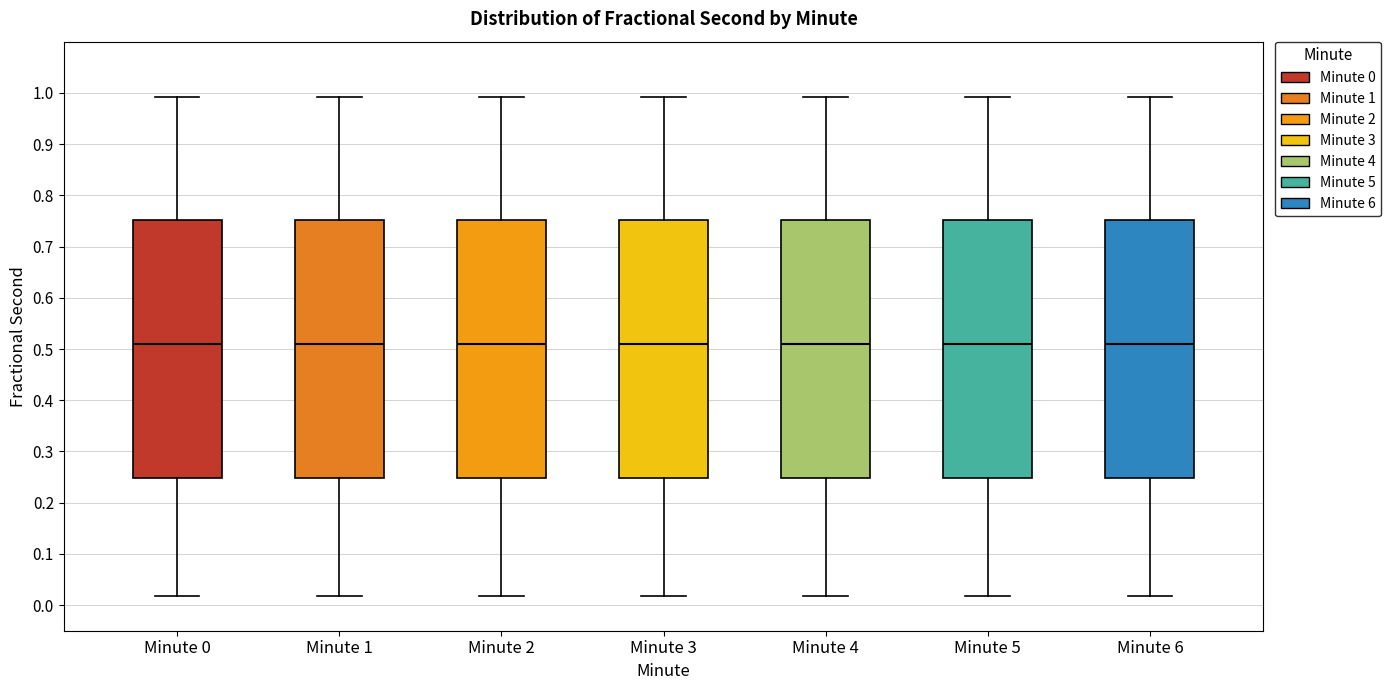

Reading left to right, read every box against the y-axis: the position of its median line, the range the box covers, and the ends of its whiskers. The values are not printed on the chart, so give them approximately, as read against the axis.

Minute 0: median 0.51, box 0.25 to 0.75, whiskers 0.02 to 0.99
Minute 1: median 0.51, box 0.25 to 0.75, whiskers 0.02 to 0.99
Minute 2: median 0.51, box 0.25 to 0.75, whiskers 0.02 to 0.99
Minute 3: median 0.51, box 0.25 to 0.75, whiskers 0.02 to 0.99
Minute 4: median 0.51, box 0.25 to 0.75, whiskers 0.02 to 0.99
Minute 5: median 0.51, box 0.25 to 0.75, whiskers 0.02 to 0.99
Minute 6: median 0.51, box 0.25 to 0.75, whiskers 0.02 to 0.99